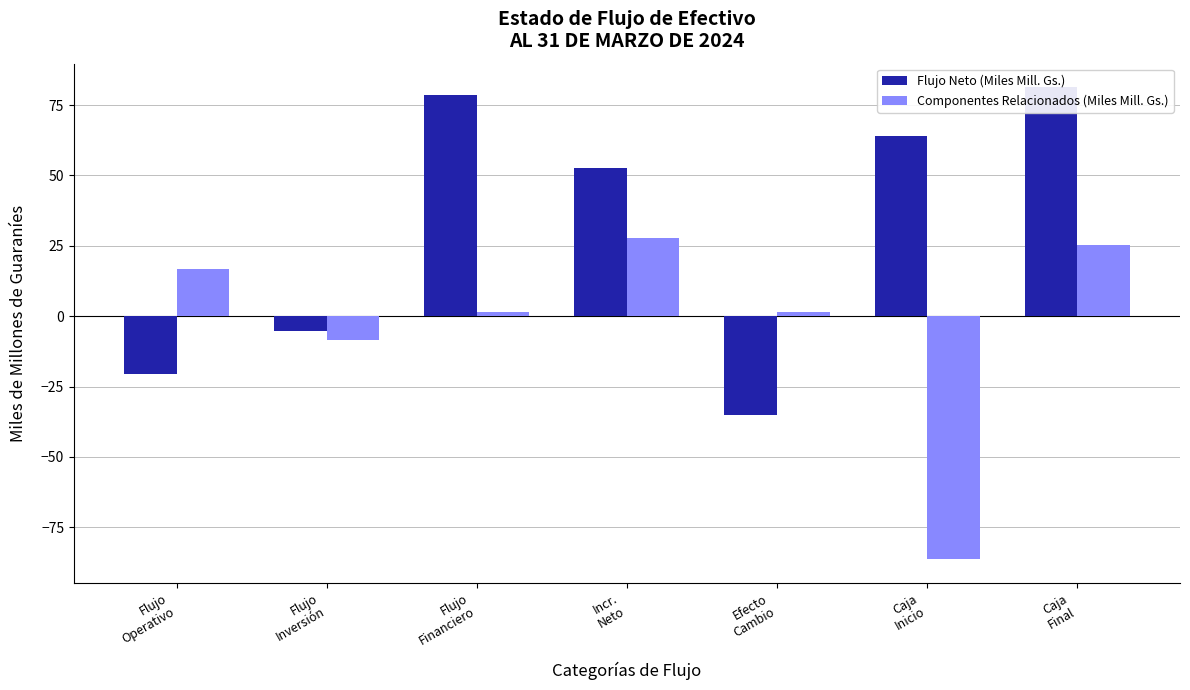

What is the lowest value of the Componentes Relacionados (Miles Mill. Gs.) series?

-86.4